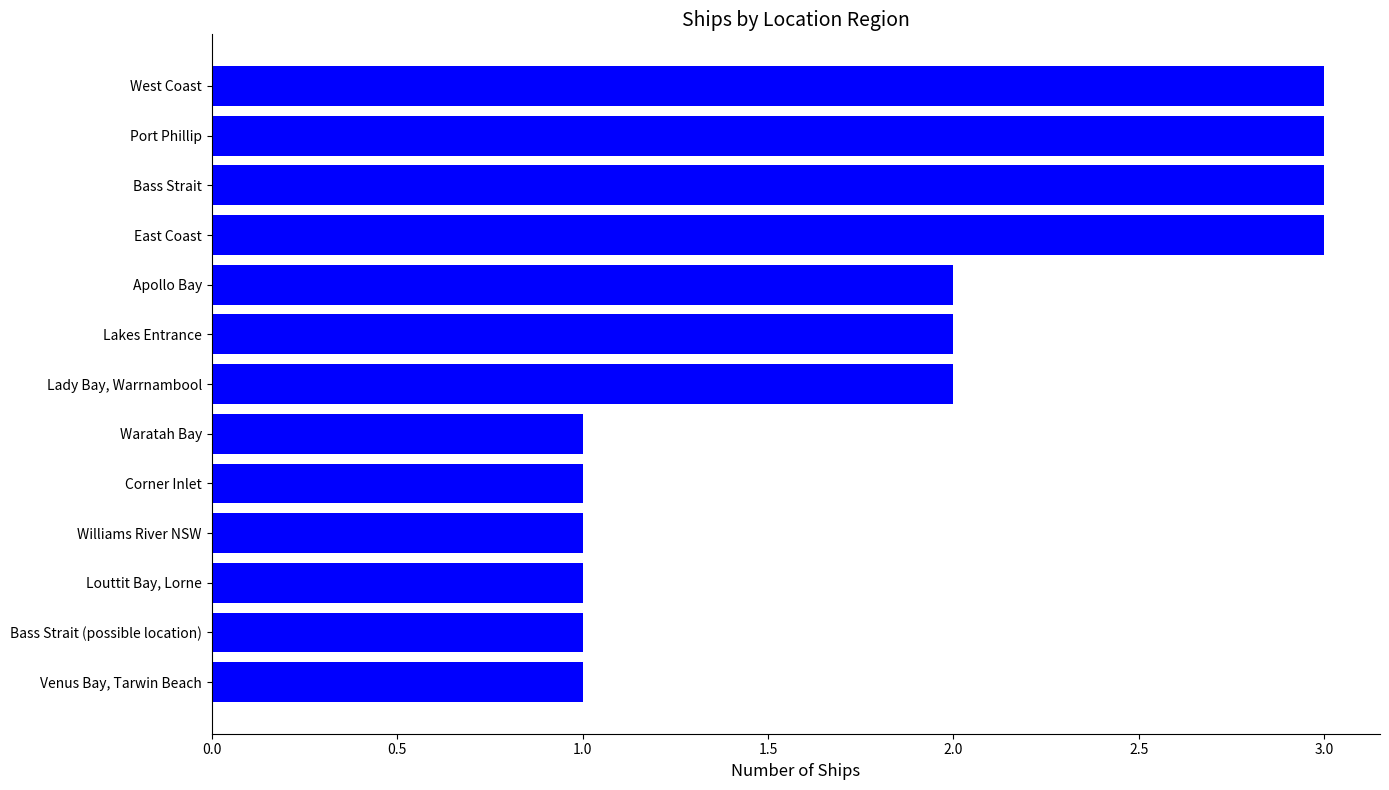

How many categories are shown in the chart?

13